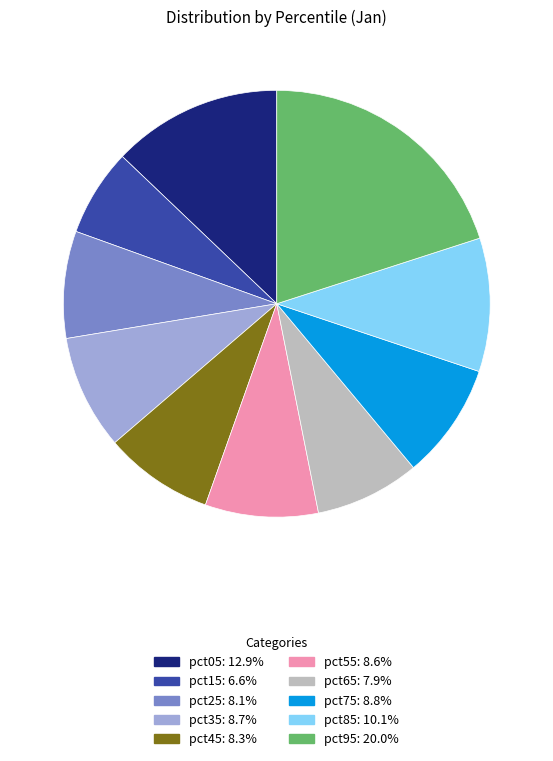

Do pct55 and pct85 together represent more than half of the pie?

No